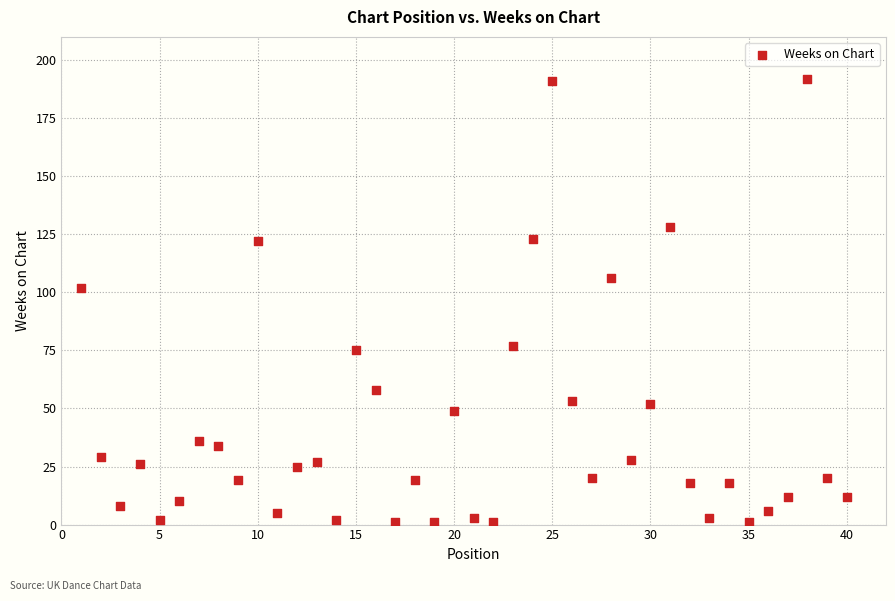

What Y value in the scatter plot is closest to 96?

102